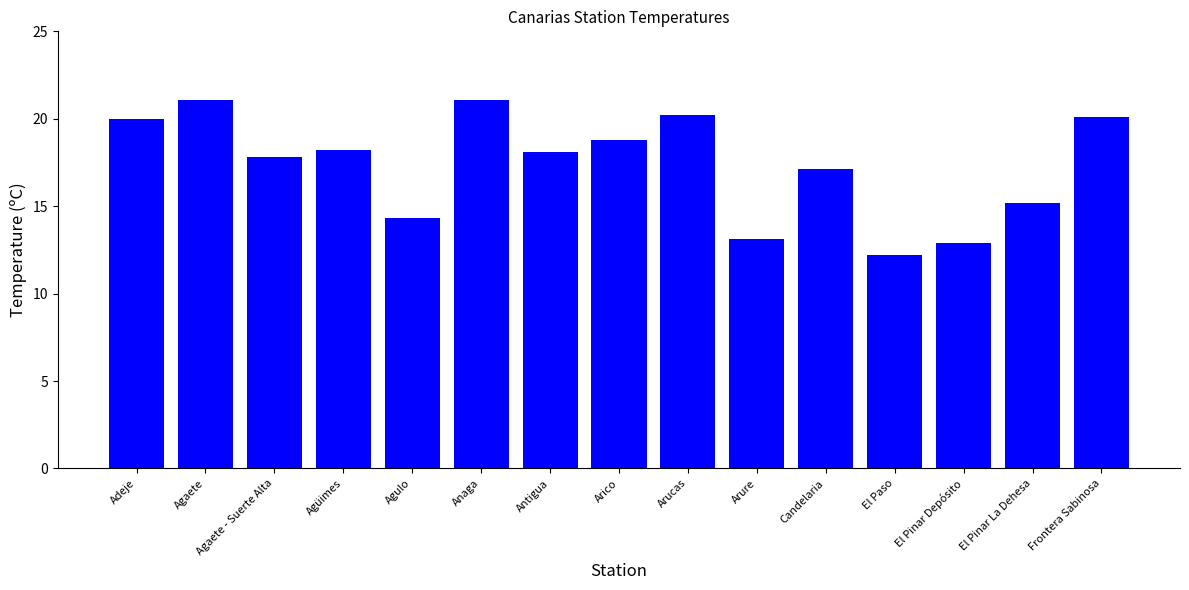

True or false: the data shows 7.7 at Candelaria.

False